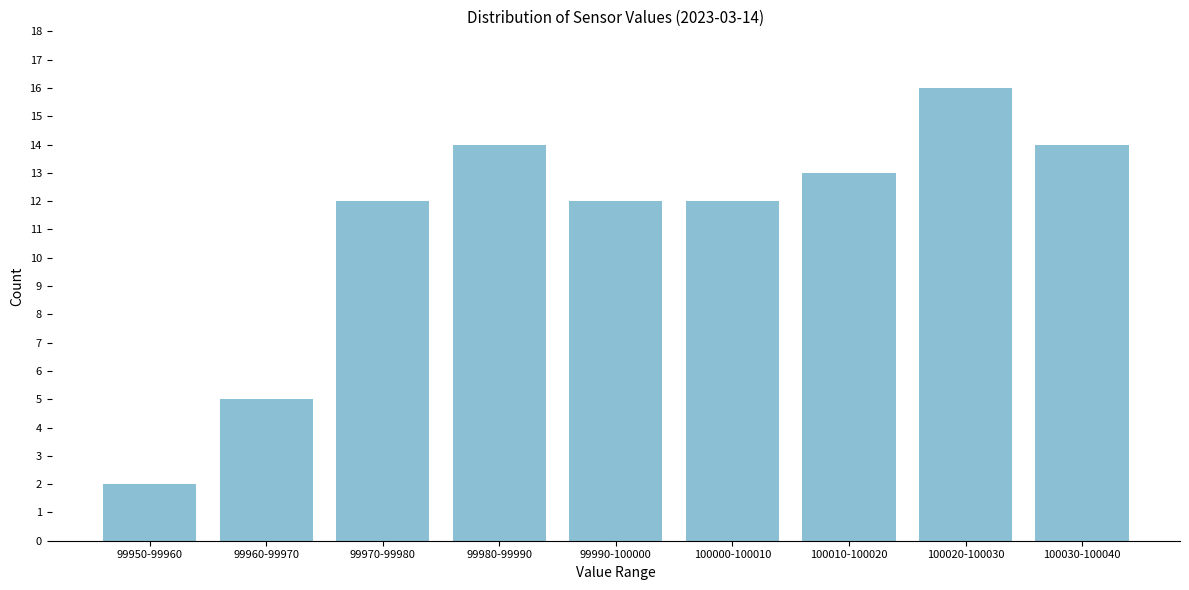

Reading left to right, what are all the values shown in this chart?

2	5	12	14	12	12	13	16	14